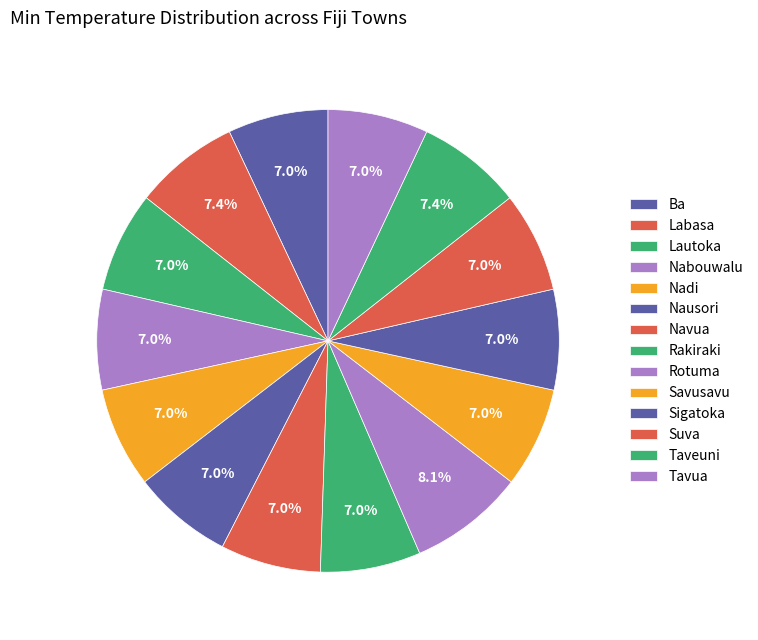

True or false: Taveuni accounts for 14% of the total.

False